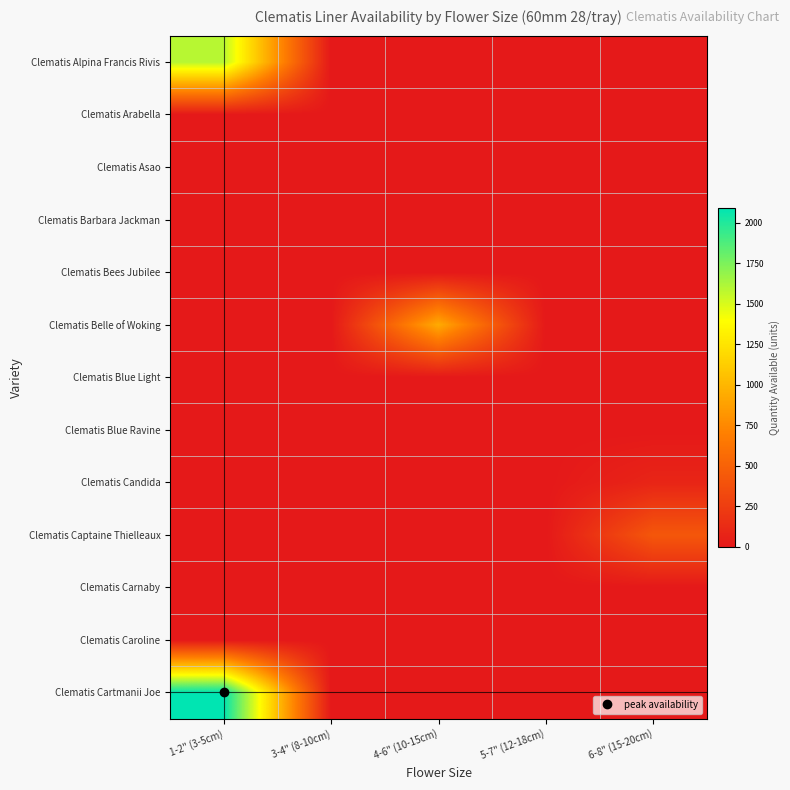

Reading left to right, what are all the values shown in this chart?

Clematis Alpina Francis Rivis: 1-2" (3-5cm)=1593.9	3-4" (8-10cm)=0.0	4-6" (10-15cm)=0.0	5-7" (12-18cm)=0.0	6-8" (15-20cm)=0.0
Clematis Arabella: 1-2" (3-5cm)=0.0	3-4" (8-10cm)=0.0	4-6" (10-15cm)=0.0	5-7" (12-18cm)=0.0	6-8" (15-20cm)=0.0
Clematis Asao: 1-2" (3-5cm)=0.0	3-4" (8-10cm)=0.0	4-6" (10-15cm)=0.0	5-7" (12-18cm)=0.0	6-8" (15-20cm)=0.0
Clematis Barbara Jackman: 1-2" (3-5cm)=0.0	3-4" (8-10cm)=0.0	4-6" (10-15cm)=0.0	5-7" (12-18cm)=0.0	6-8" (15-20cm)=0.0
Clematis Bees Jubilee: 1-2" (3-5cm)=0.0	3-4" (8-10cm)=0.0	4-6" (10-15cm)=0.0	5-7" (12-18cm)=0.0	6-8" (15-20cm)=0.0
Clematis Belle of Woking: 1-2" (3-5cm)=0.0	3-4" (8-10cm)=0.0	4-6" (10-15cm)=935.8	5-7" (12-18cm)=0.0	6-8" (15-20cm)=0.0
Clematis Blue Light: 1-2" (3-5cm)=0.0	3-4" (8-10cm)=0.0	4-6" (10-15cm)=0.0	5-7" (12-18cm)=0.0	6-8" (15-20cm)=0.0
Clematis Blue Ravine: 1-2" (3-5cm)=0.0	3-4" (8-10cm)=0.0	4-6" (10-15cm)=0.0	5-7" (12-18cm)=0.0	6-8" (15-20cm)=0.0
Clematis Candida: 1-2" (3-5cm)=0.0	3-4" (8-10cm)=0.0	4-6" (10-15cm)=0.0	5-7" (12-18cm)=0.0	6-8" (15-20cm)=84.0
Clematis Captaine Thielleaux: 1-2" (3-5cm)=0.0	3-4" (8-10cm)=0.0	4-6" (10-15cm)=0.0	5-7" (12-18cm)=0.0	6-8" (15-20cm)=424.8
Clematis Carnaby: 1-2" (3-5cm)=0.0	3-4" (8-10cm)=0.0	4-6" (10-15cm)=0.0	5-7" (12-18cm)=0.0	6-8" (15-20cm)=0.0
Clematis Caroline: 1-2" (3-5cm)=0.0	3-4" (8-10cm)=0.0	4-6" (10-15cm)=0.0	5-7" (12-18cm)=0.0	6-8" (15-20cm)=0.0
Clematis Cartmanii Joe: 1-2" (3-5cm)=2094.0	3-4" (8-10cm)=0.0	4-6" (10-15cm)=0.0	5-7" (12-18cm)=0.0	6-8" (15-20cm)=0.0